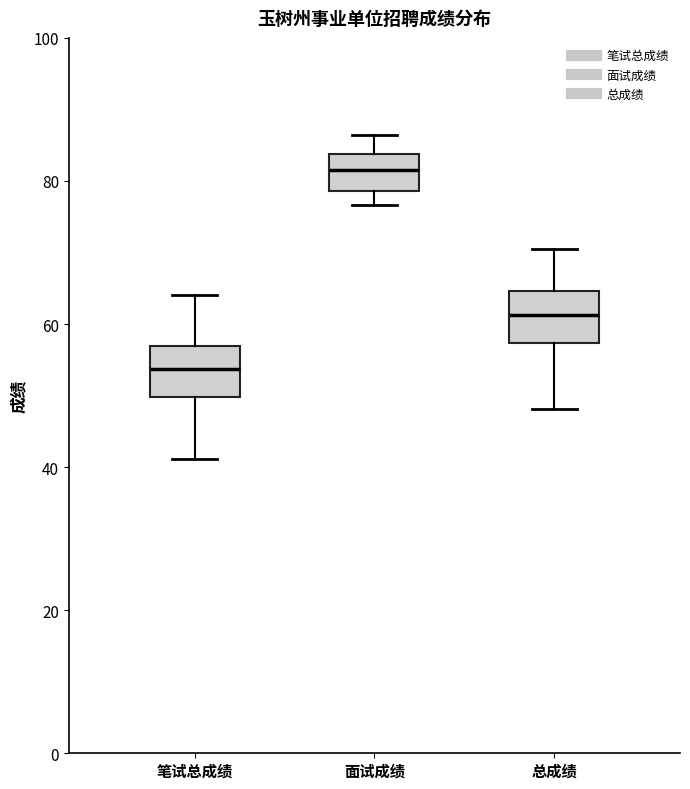

Reading left to right, transcribe this box plot: for each box, give where its median line is, the range the box spans, and where its two whiskers end, as read against the y-axis. The values are not printed on the chart, so give them approximately, as read against the axis.

笔试总成绩: median 54, box 50 to 56, whiskers 42 to 64
面试成绩: median 82, box 78 to 84, whiskers 76 to 86
总成绩: median 62, box 58 to 64, whiskers 48 to 70